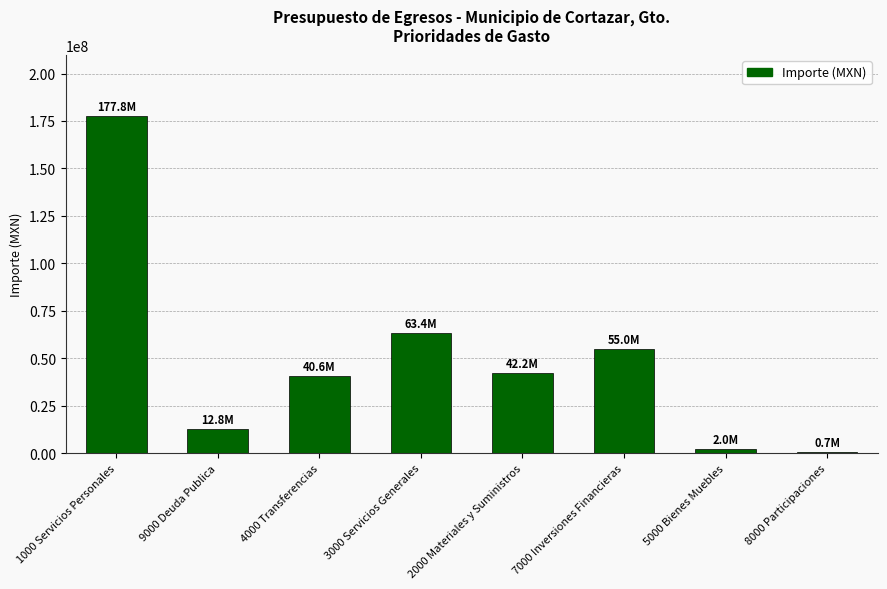

Reading left to right, list all the values displayed in this chart.

1000 Servicios Personales=177805350.0	9000 Deuda Publica=12800000.0	4000 Transferencias=40561898.7	3000 Servicios Generales=63366838.4	2000 Materiales y Suministros=42180463.8	7000 Inversiones Financieras=55042291.9	5000 Bienes Muebles=2041910.0	8000 Participaciones=668003.2